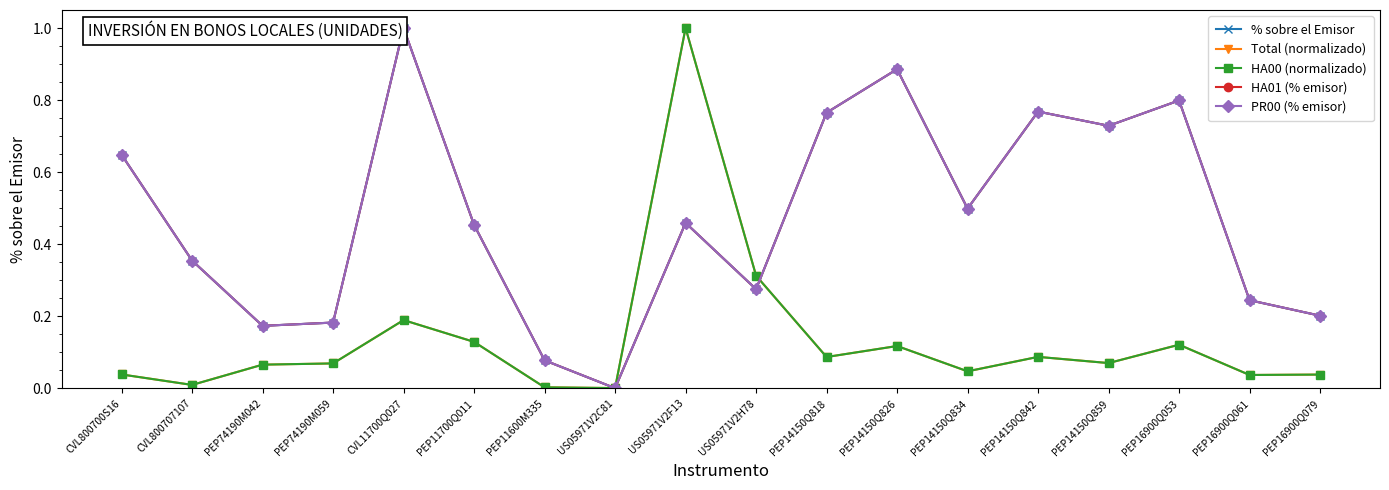

Rank the series by their maximum value, from lowest to highest.

% sobre el Emisor, Total (normalizado), HA00 (normalizado), HA01 (% emisor), PR00 (% emisor)